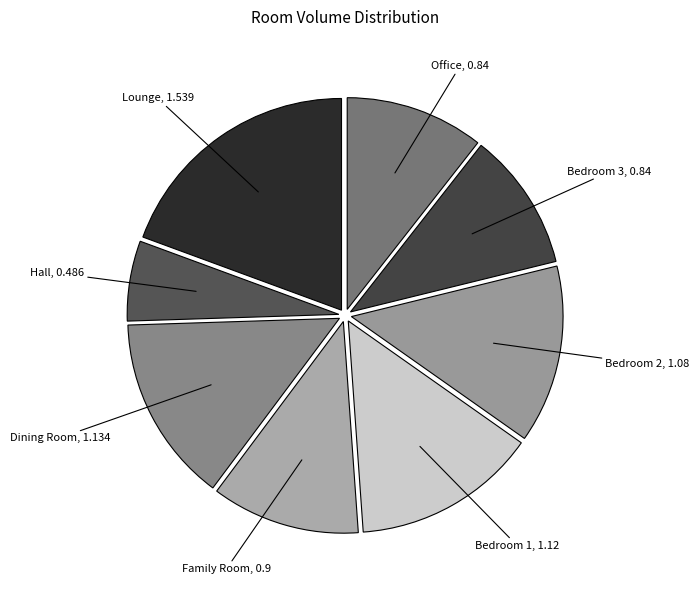

Count the number of slices in the pie.

8